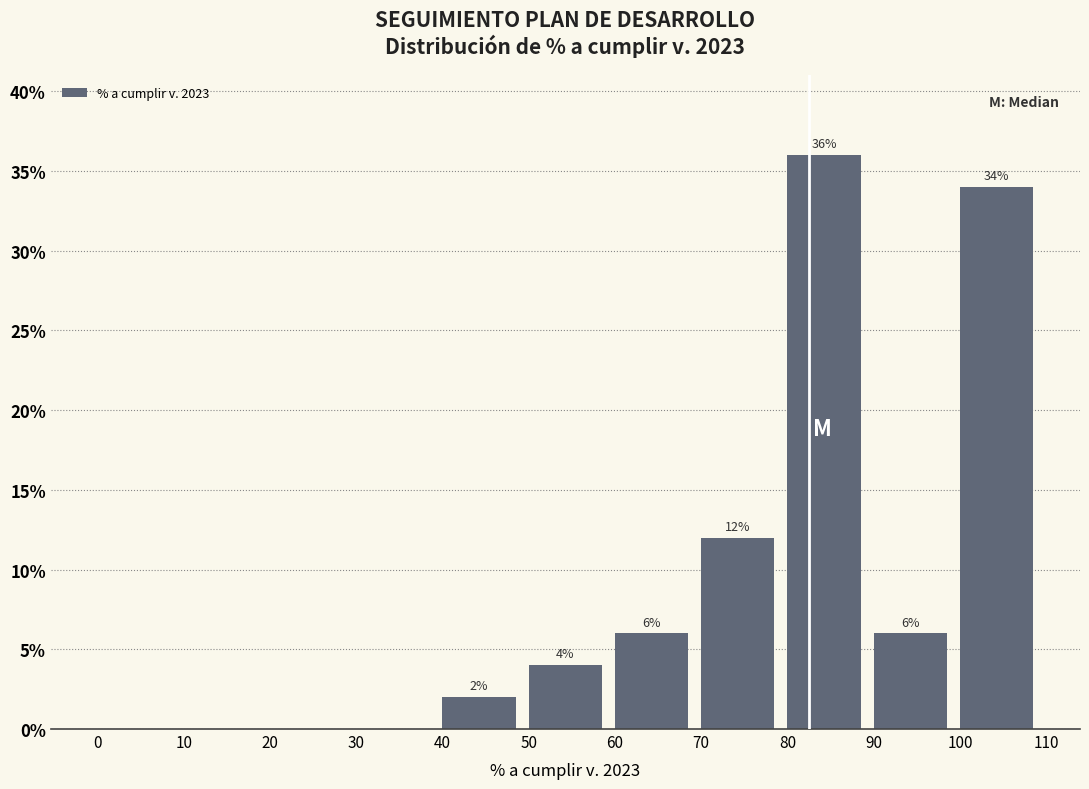

Which range on the x-axis has the tallest bar?

80 to 90